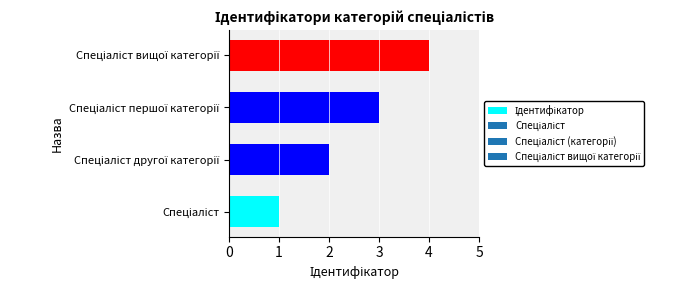

What is the maximum value shown in the chart?

4